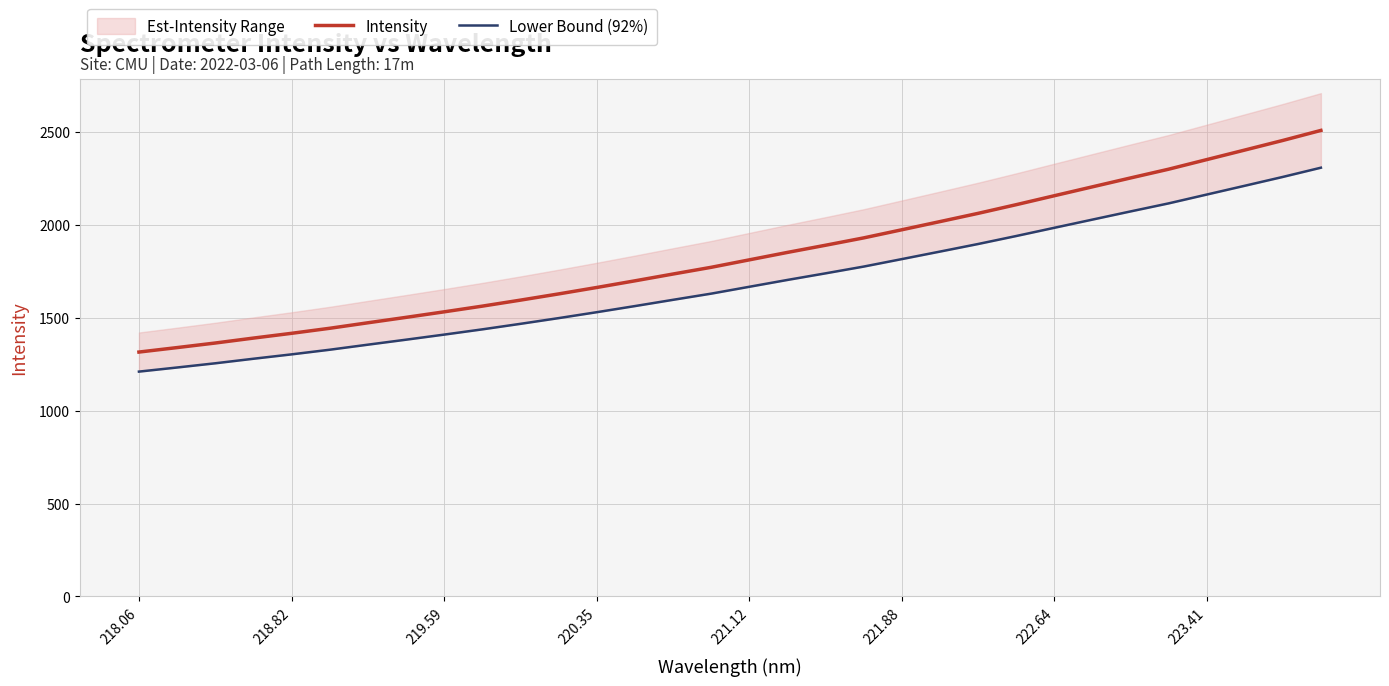

How many lines are shown in the chart?

2